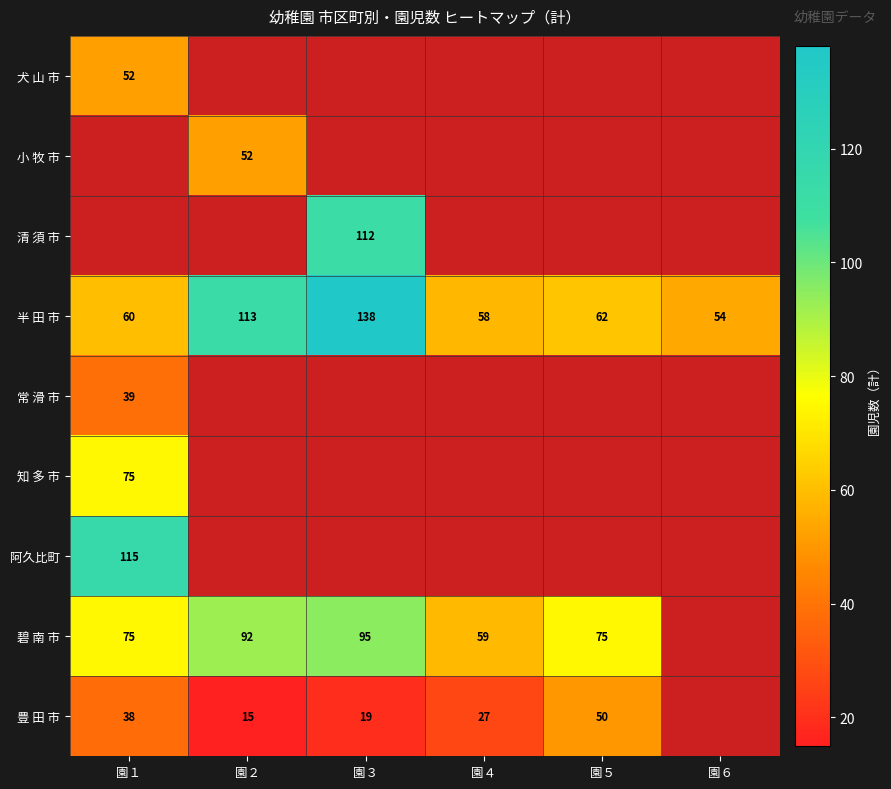

Read the 半 田 市 value at 園２, to the nearest 5.

115